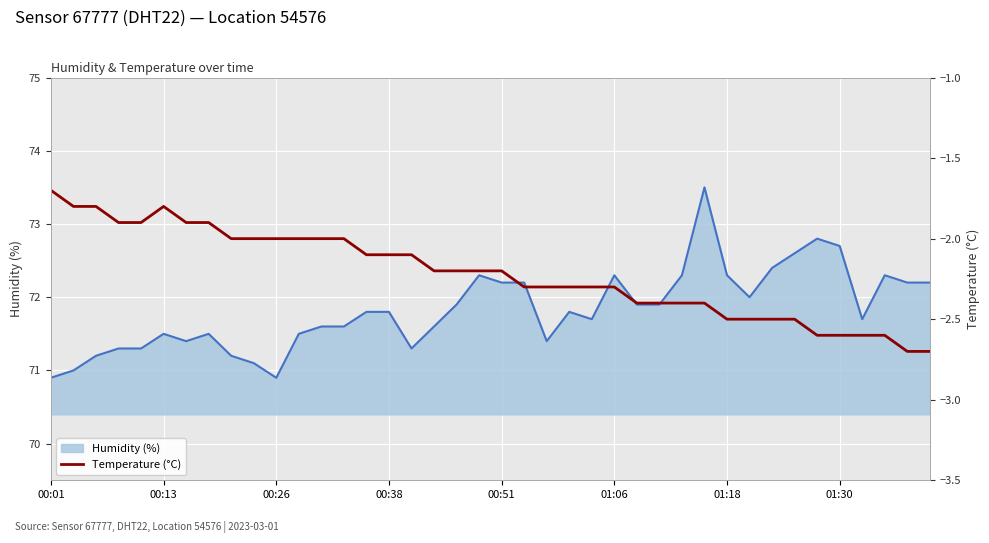

What is the change in value from 34 to 38?

-0.1